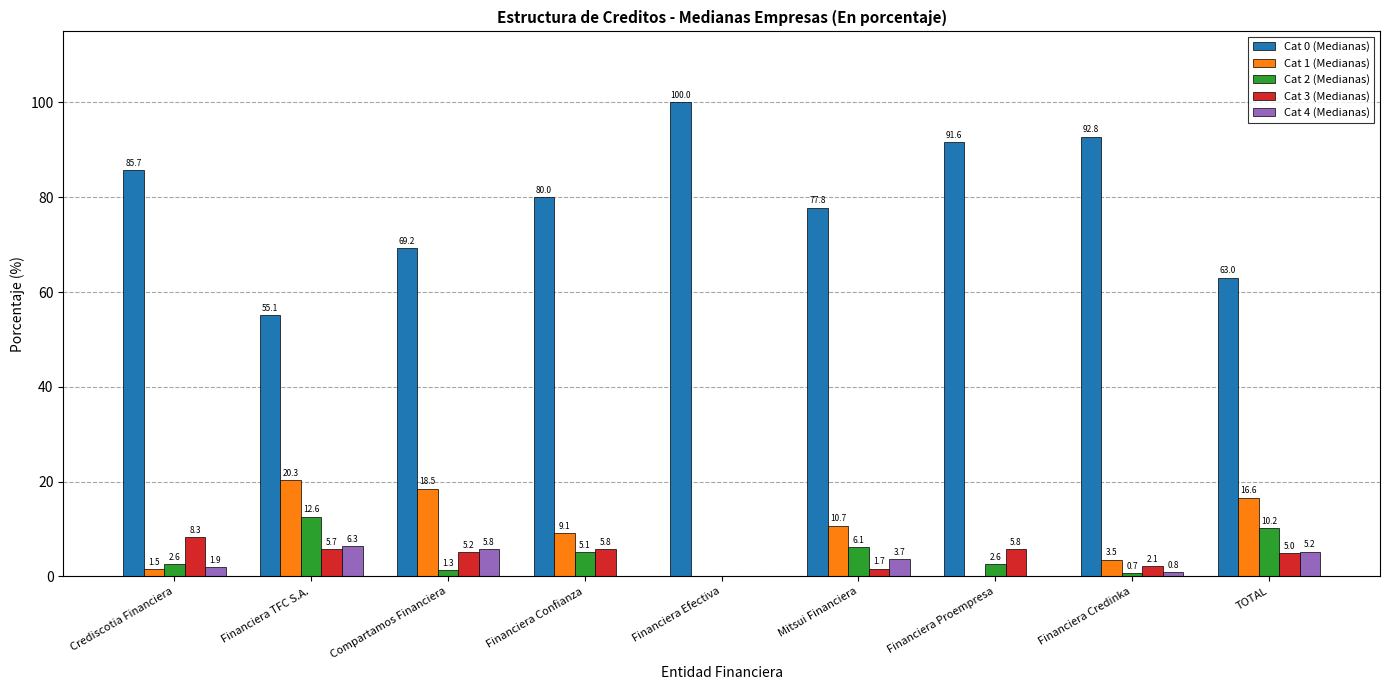

How many groups of bars are there?

9